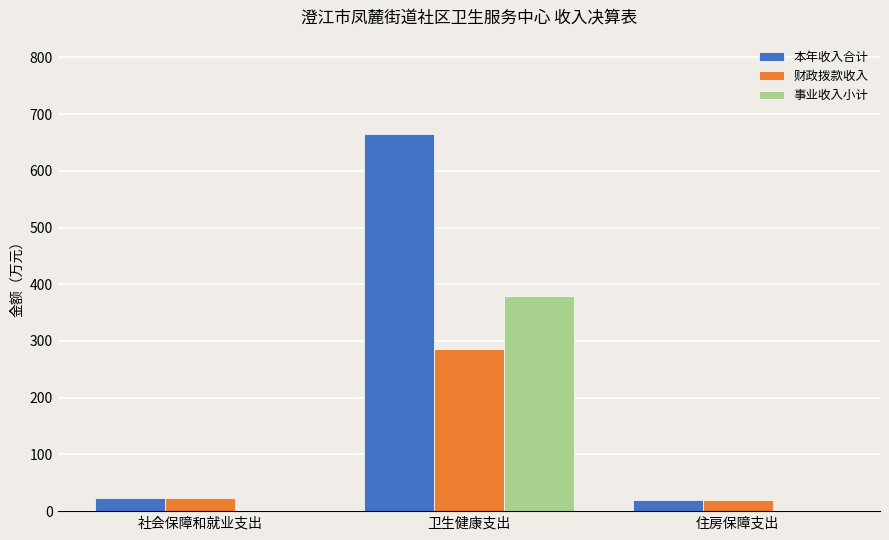

At which category is the sum across all series the highest?

卫生健康支出